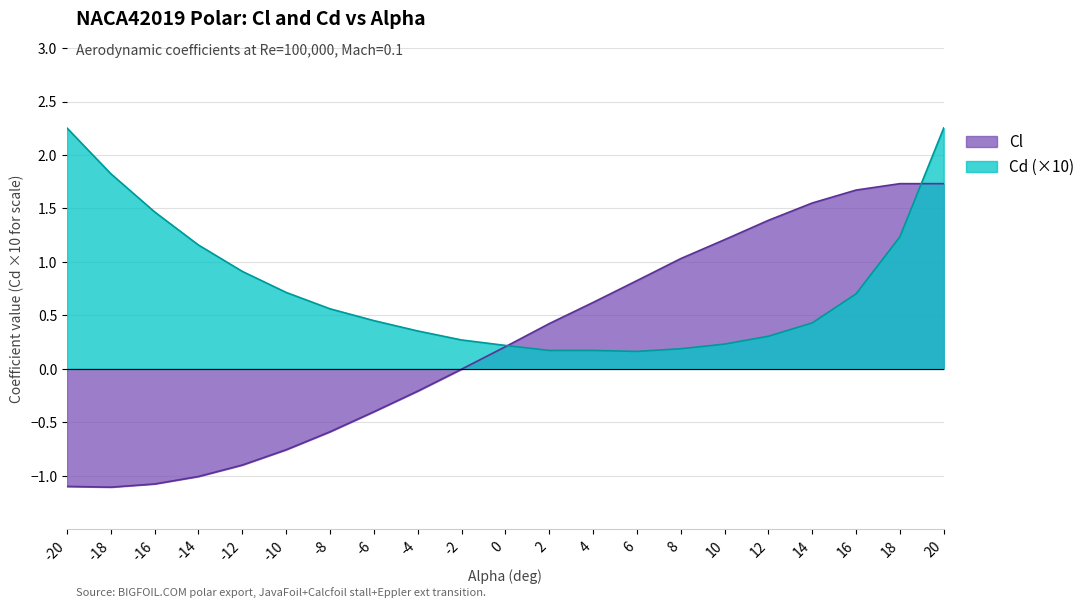

Reading right to left, list all the values displayed in this chart.

Cl: 20=1.7	18=1.7	16=1.7	14=1.6	12=1.4	10=1.2	8=1.0	6=0.8	4=0.6	2=0.4	0=0.2	-2=-0.0	-4=-0.2	-6=-0.4	-8=-0.6	-10=-0.8	-12=-0.9	-14=-1.0	-16=-1.1	-18=-1.1	-20=-1.1
Cd: 20=2.3	18=1.2	16=0.7	14=0.4	12=0.3	10=0.2	8=0.2	6=0.2	4=0.2	2=0.2	0=0.2	-2=0.3	-4=0.4	-6=0.5	-8=0.6	-10=0.7	-12=0.9	-14=1.2	-16=1.5	-18=1.8	-20=2.3